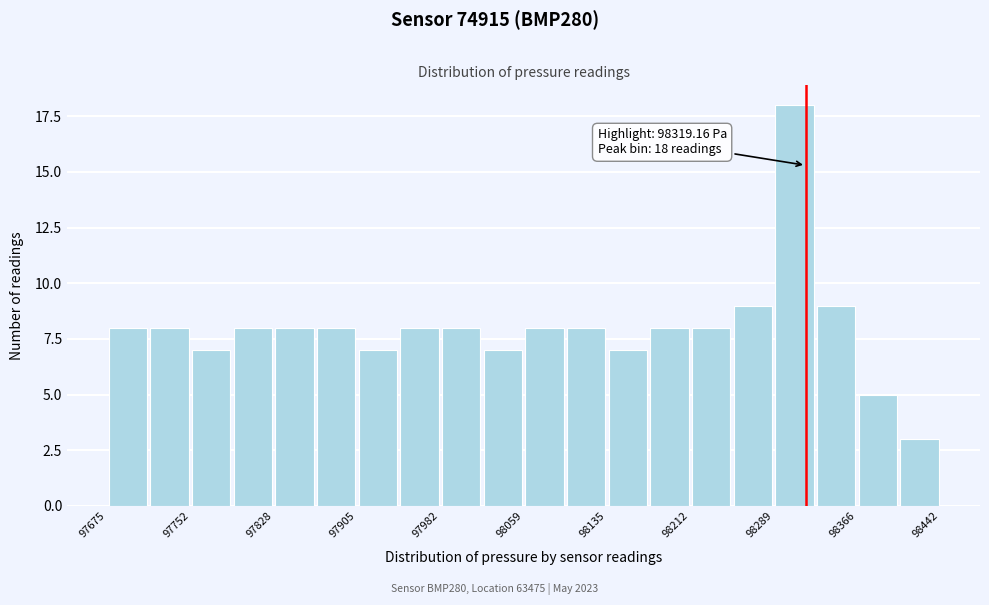

Around what value on the x-axis is the tallest bar? Give the approximate position of its centre, as read against the axis.

98310